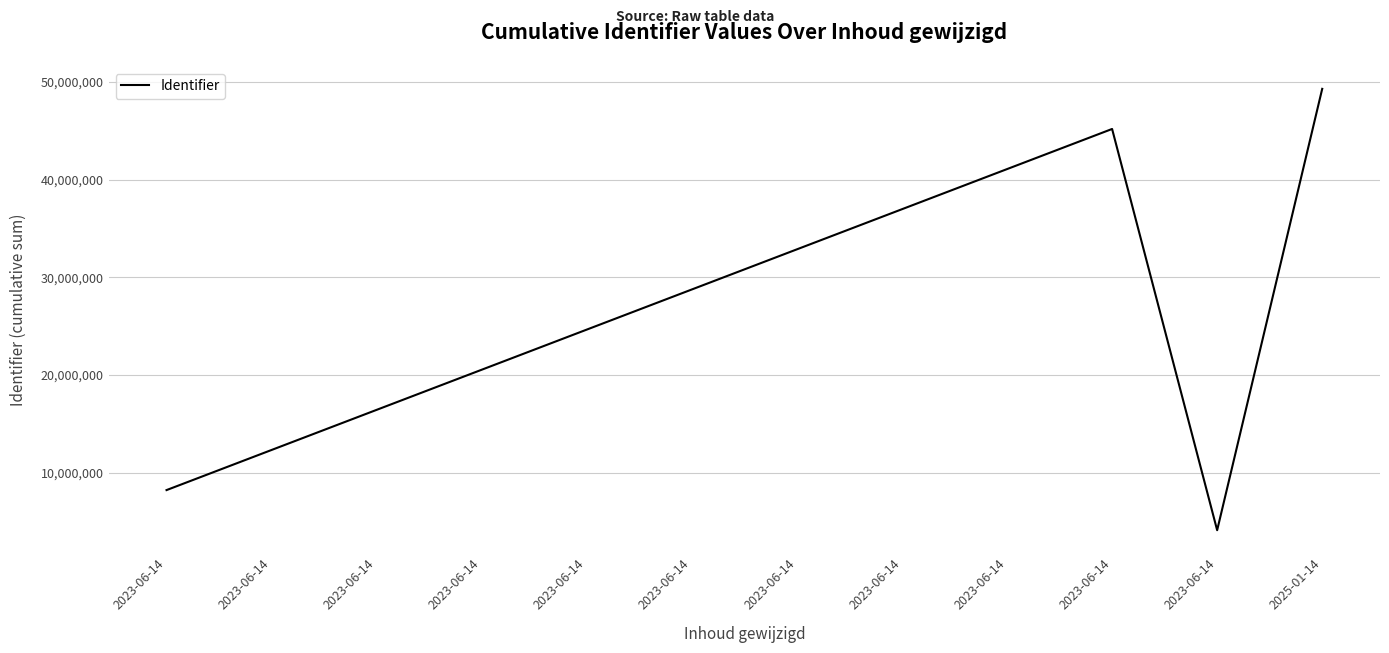

Is this an area chart (filled region under the line)?

No